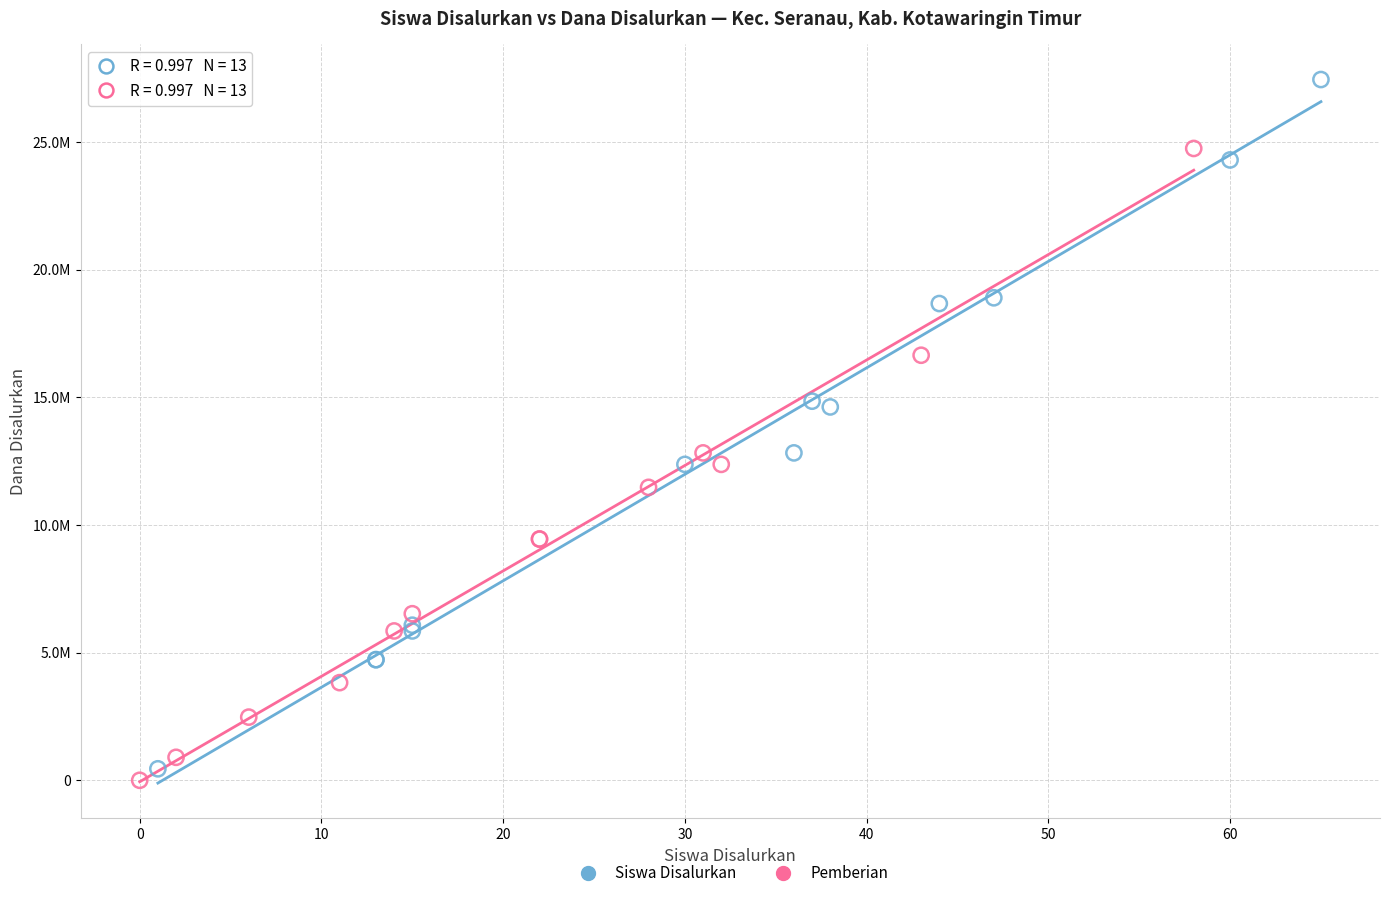

What are all the series names shown in the legend?

Siswa Disalurkan, Pemberian